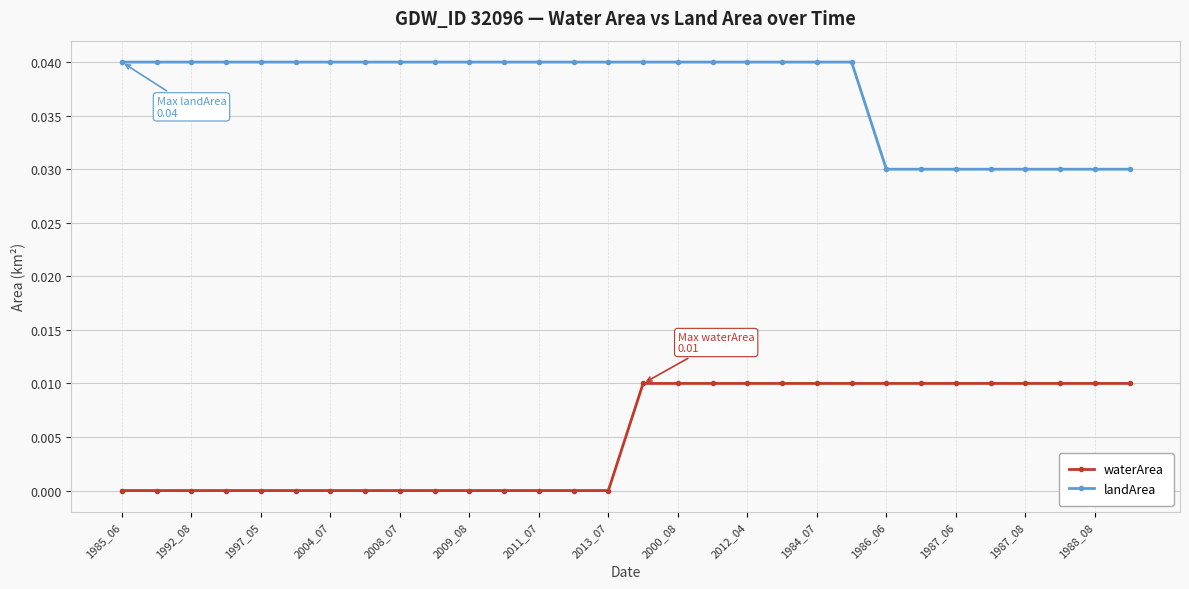

True or false: waterArea and landArea intersect in this chart.

False